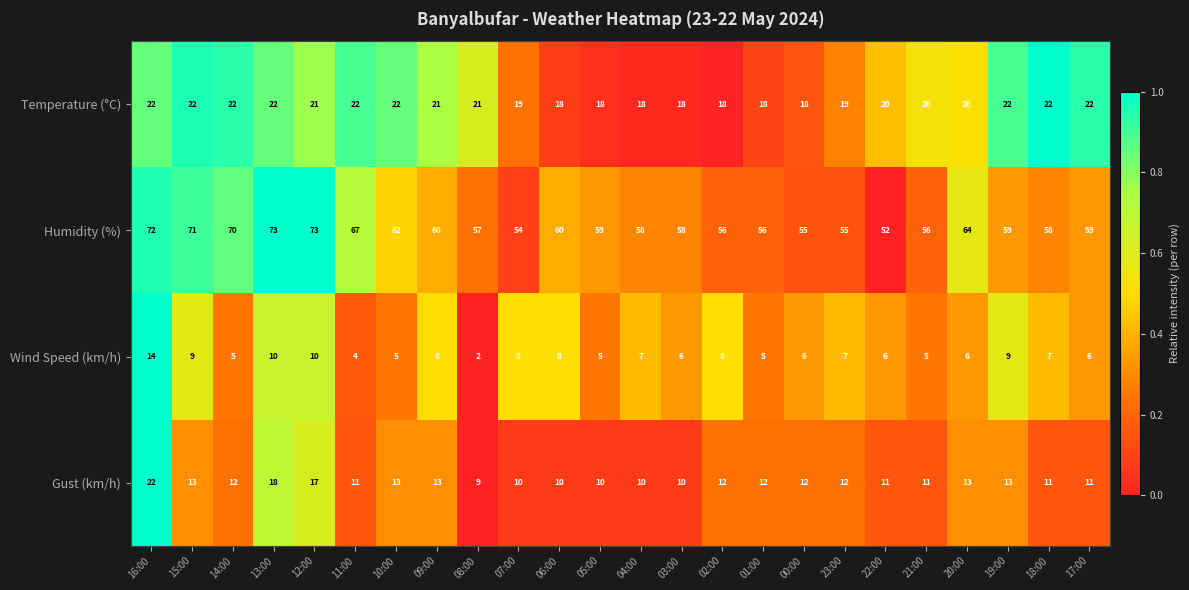

Is it true that Humidity (%) equals 59 at 17:00?

True